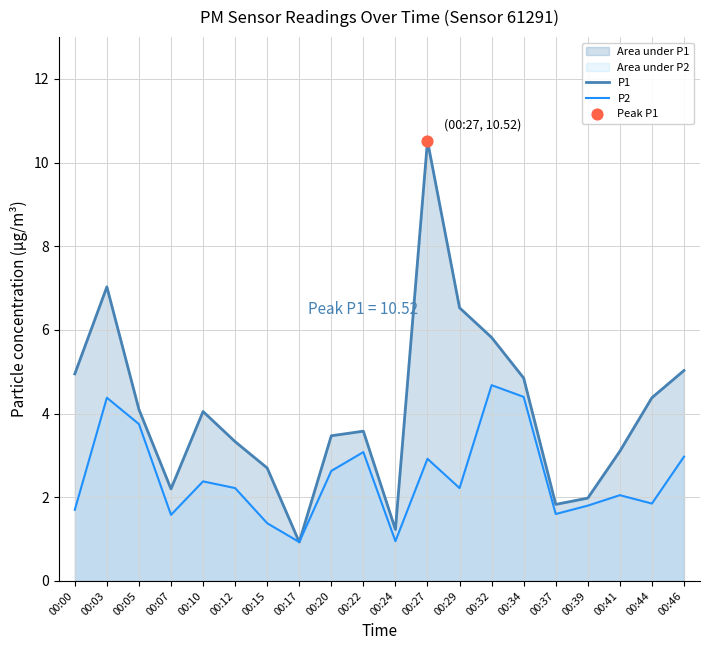

Is the value of P1 at 00:20 greater than the value of P2 at 00:22?

Yes